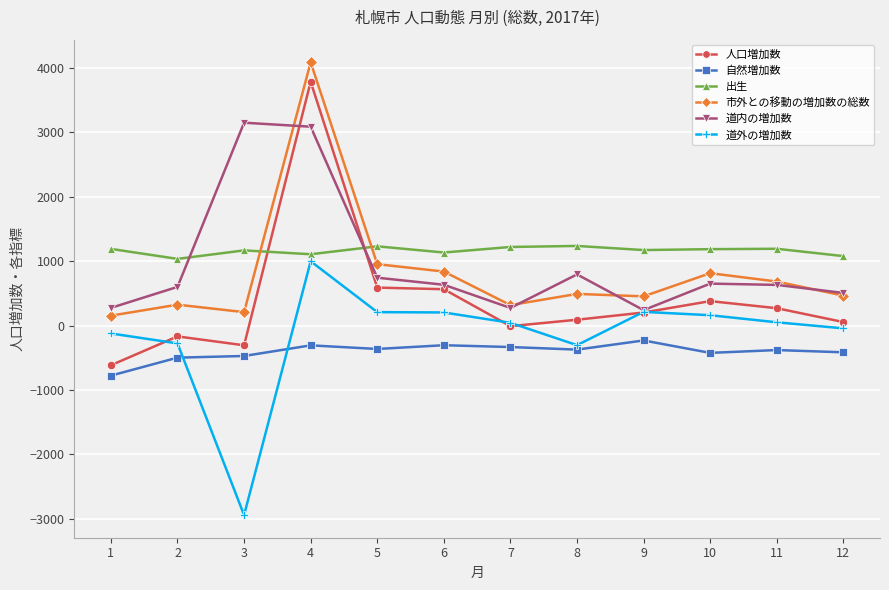

What is the maximum value shown in the chart?

4090